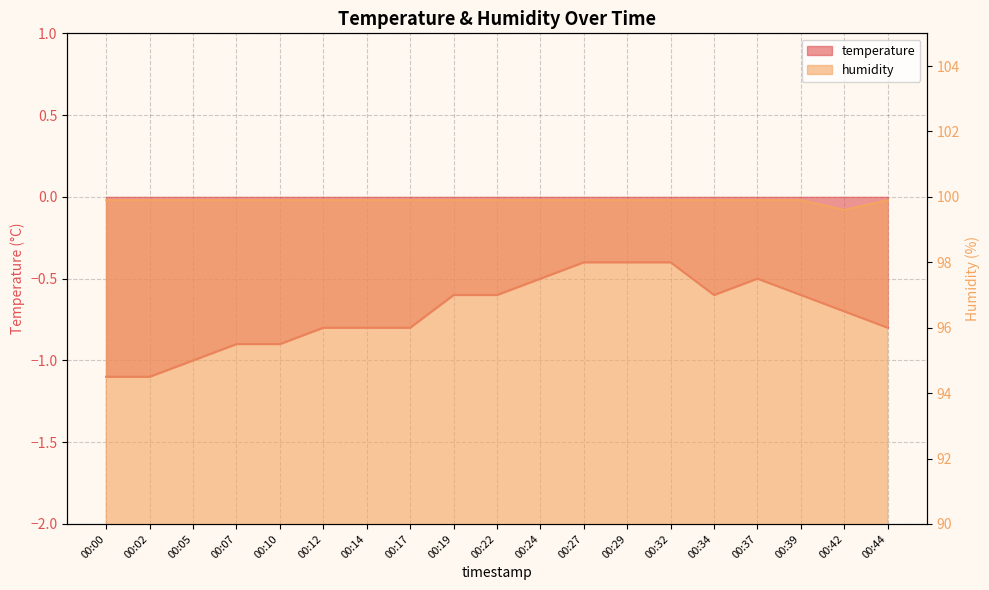

What is the highest value of the temperature series?

-0.4